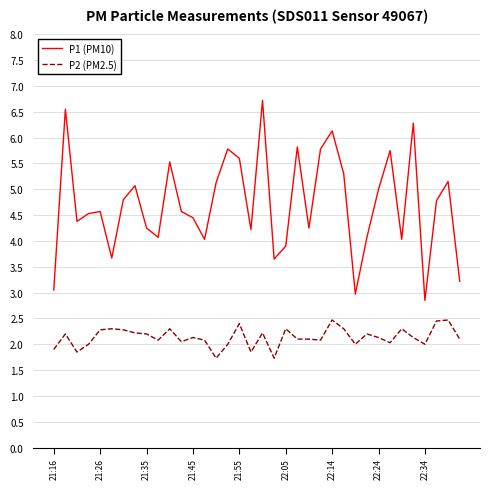

Rank the series by their maximum value, from lowest to highest.

P2 (PM2.5), P1 (PM10)